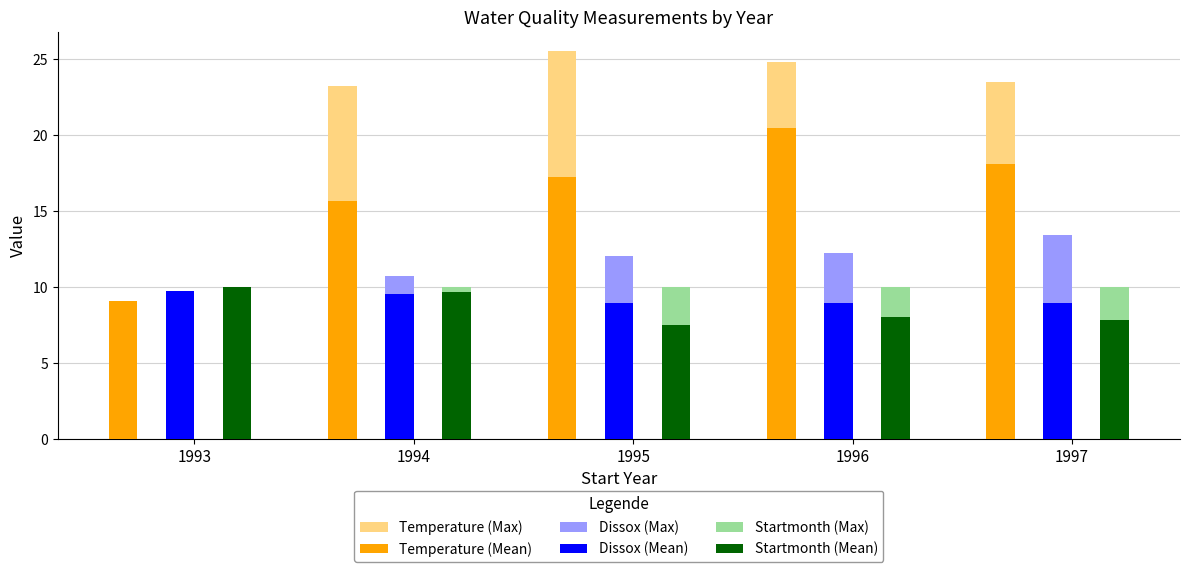

Which series has the widest spread of values?

Temperature (Max)